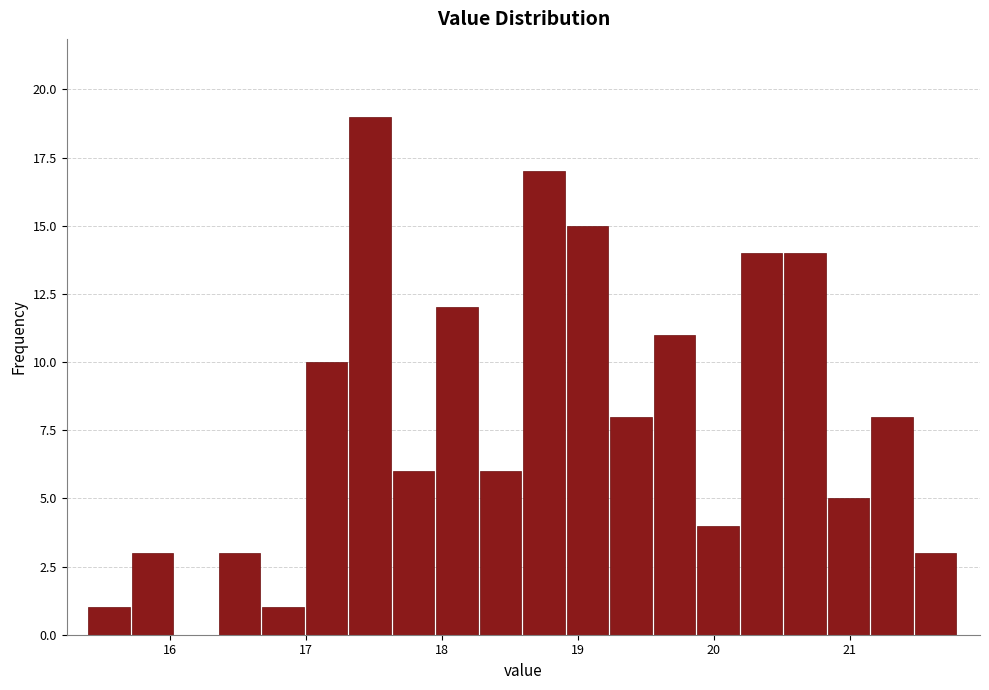

Around what value on the x-axis is the tallest bar? Give the approximate position of its centre, as read against the axis.

17.5